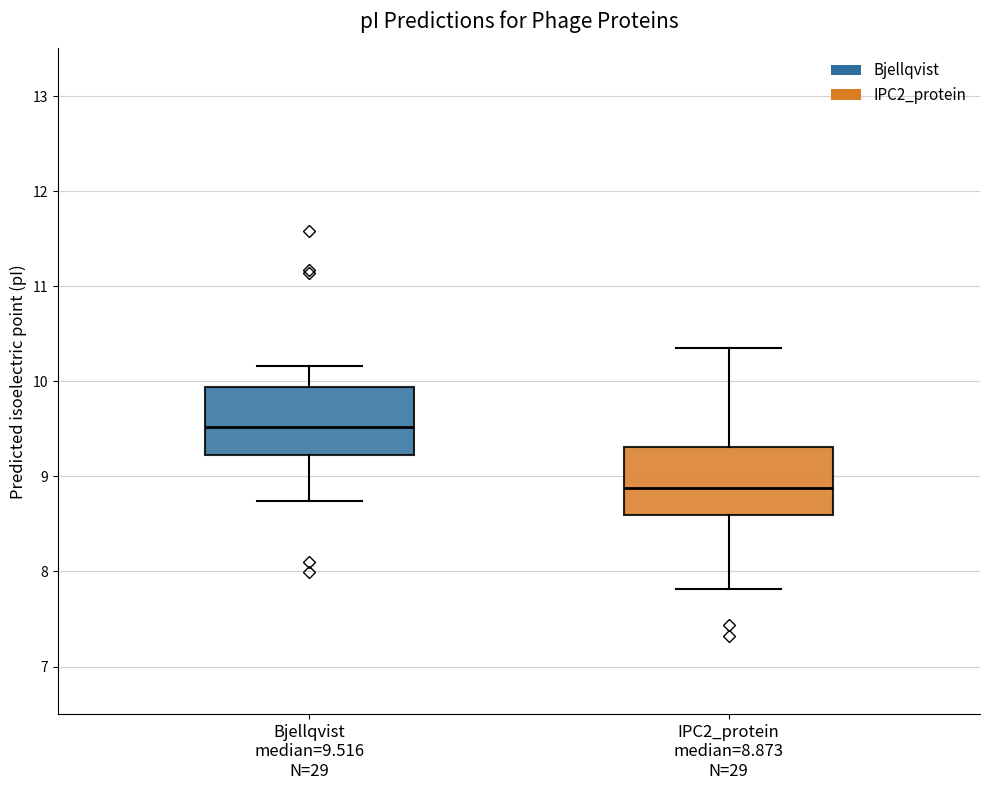

Reading left to right, transcribe this box plot: for each box, give where its median line is, the range the box spans, and where its two whiskers end, as read against the y-axis. The values are not printed on the chart, so give them approximately, as read against the axis.

Bjellqvist median=9.516 N=29: median 9.5, box 9.2 to 9.9, whiskers 8.7 to 10.2
IPC2_protein median=8.873 N=29: median 8.9, box 8.6 to 9.3, whiskers 7.8 to 10.4